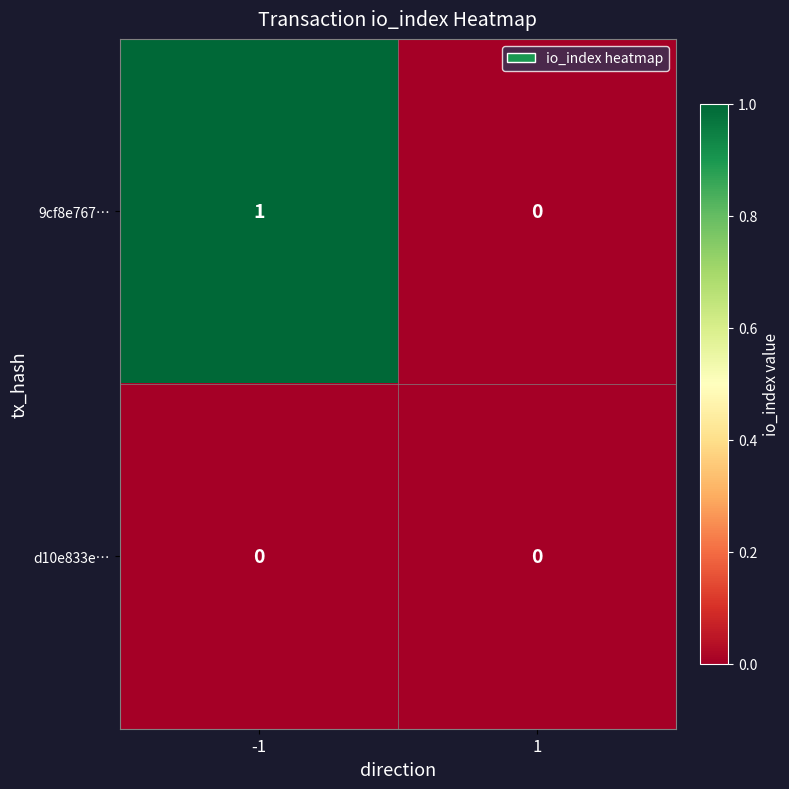

List the series in order of their peak value, highest first.

9cf8e767…, d10e833e…